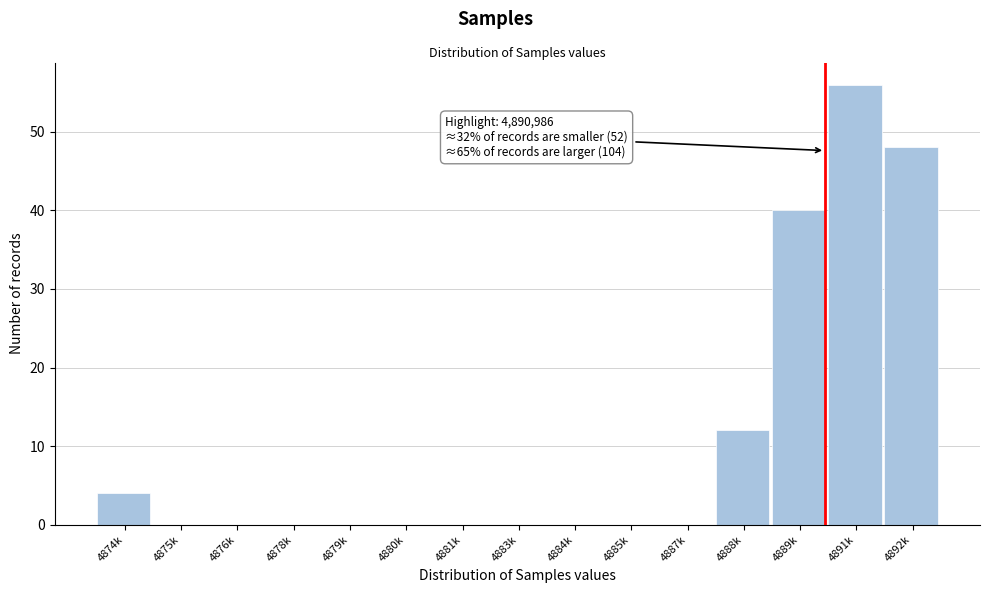

Reading left to right, what are all the values shown in this chart?

4874k=4	4875k=0	4876k=0	4878k=0	4879k=0	4880k=0	4881k=0	4883k=0	4884k=0	4885k=0	4887k=0	4888k=12	4889k=40	4891k=56	4892k=48